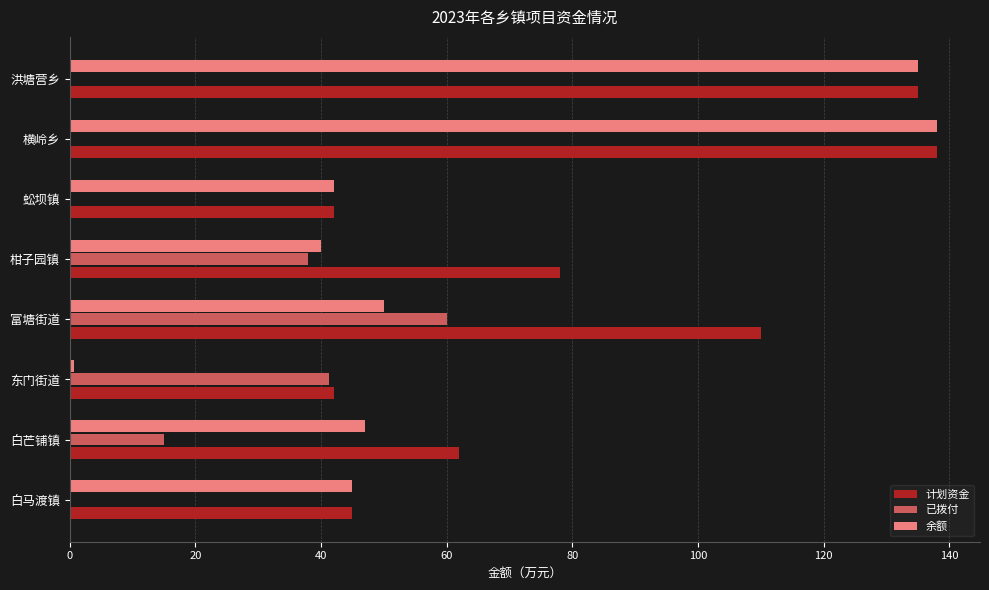

What is the greatest value displayed?

138.0